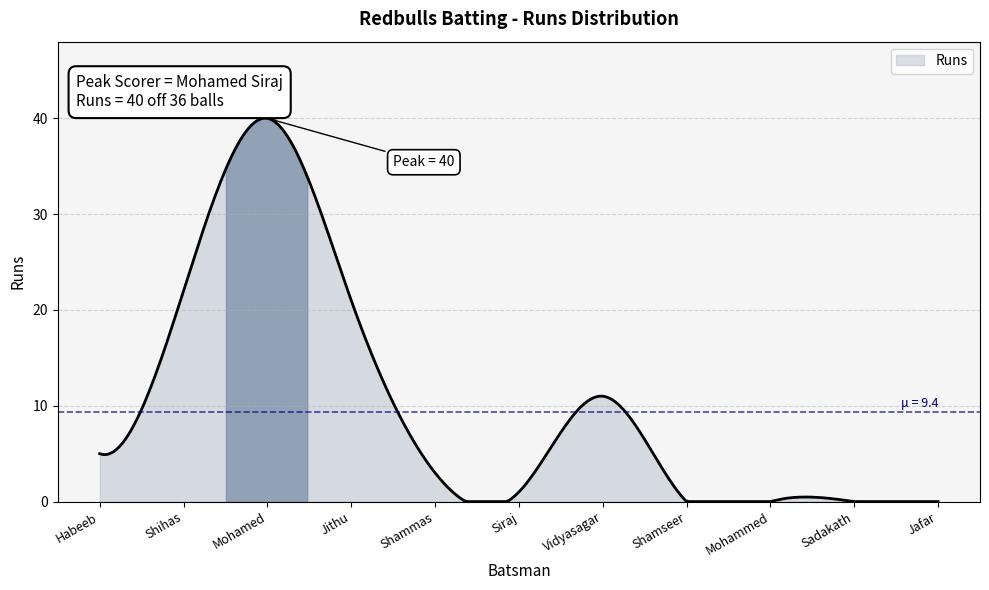

What is the difference between the maximum and minimum values?

40.0